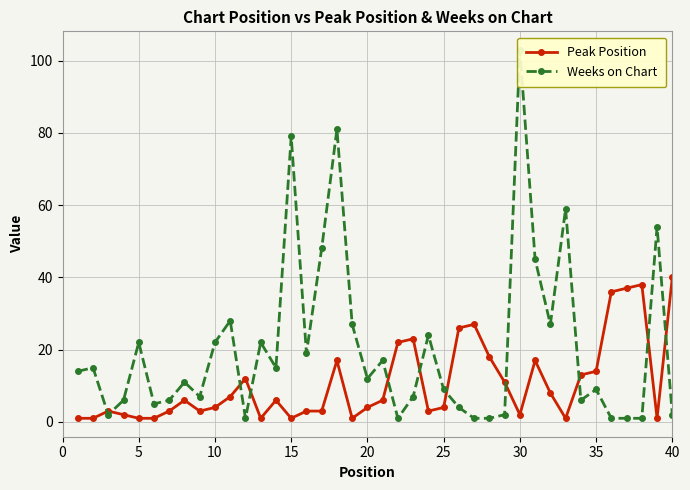

How many interior local valleys does the Peak Position series have?

8